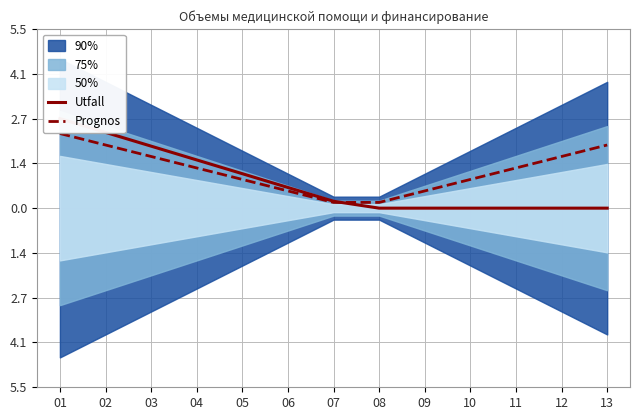

Which series has the largest total across all categories?

Prognos